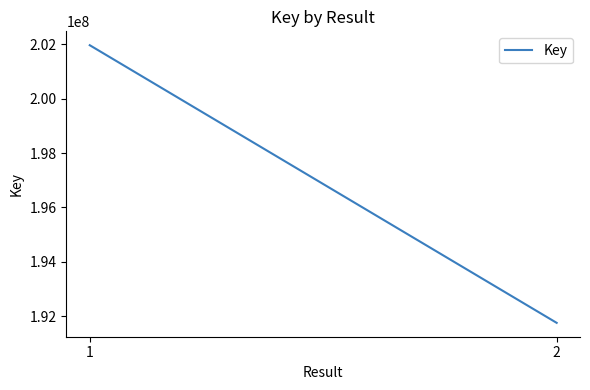

True or false: the data shows 191759853 at 2.

True